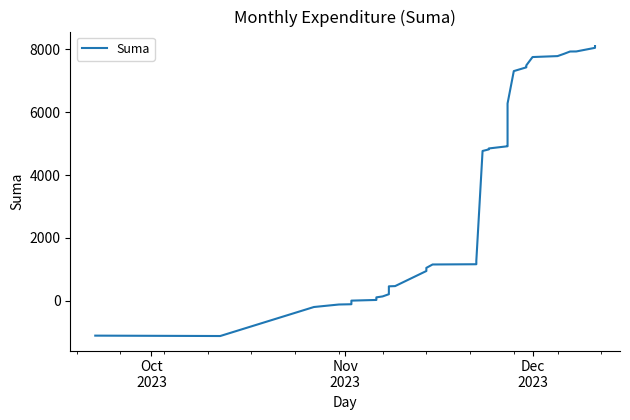

What is the sum of all values?

142245.7